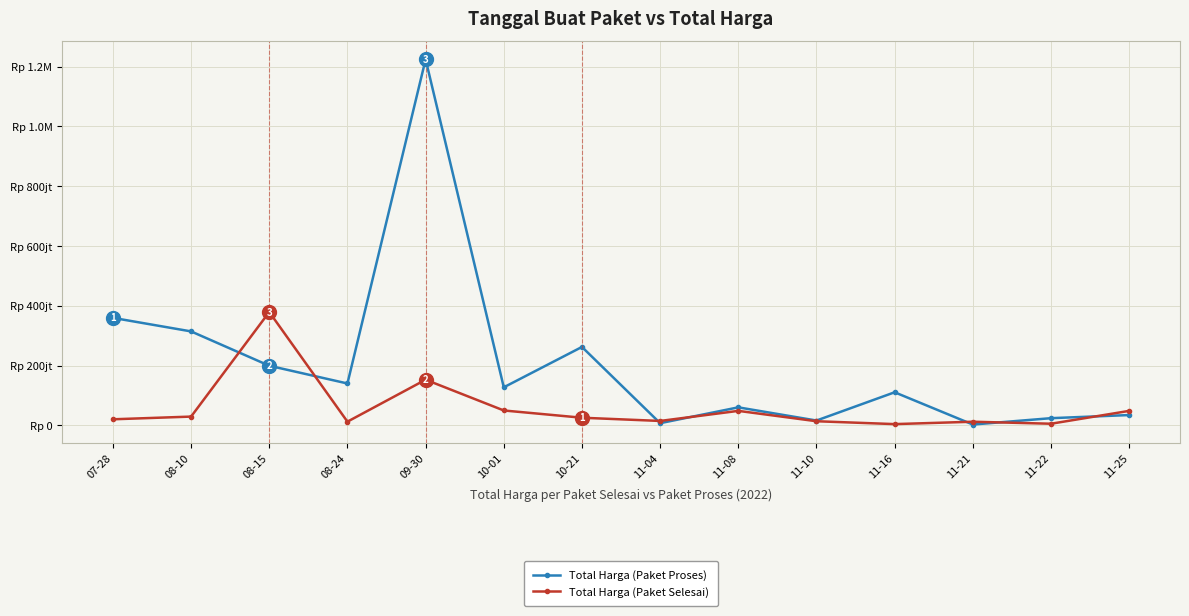

List the labels in order of Total Harga (Paket Selesai) value, largest first.

08-15, 09-30, 10-01, 11-08, 11-25, 08-10, 10-21, 07-28, 11-04, 11-10, 08-24, 11-21, 11-22, 11-16